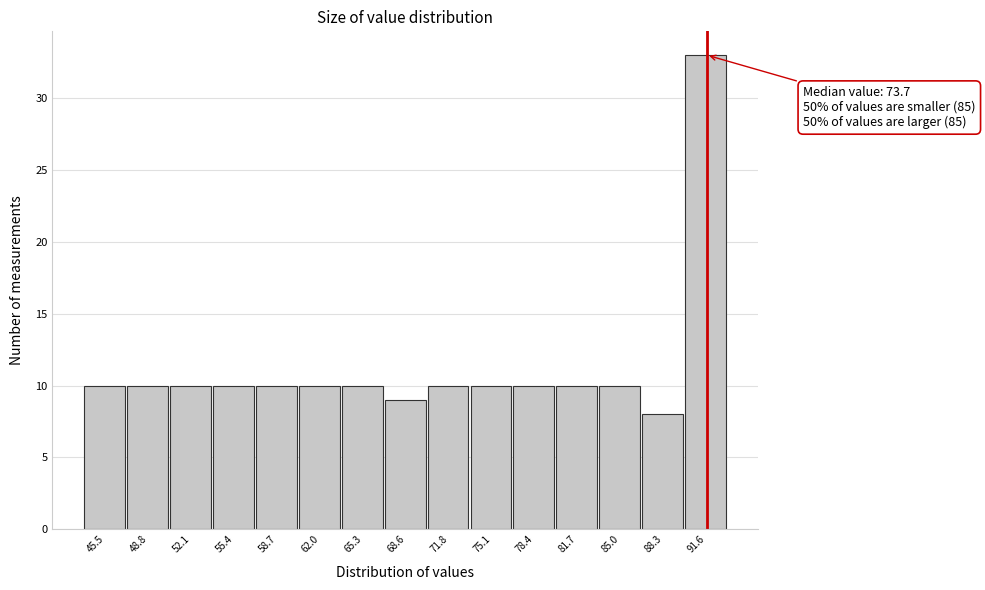

Reading left to right, what are all the values shown in this chart?

45.5=10	48.8=10	52.1=10	55.4=10	58.7=10	62.0=10	65.3=10	68.6=9	71.8=10	75.1=10	78.4=10	81.7=10	85.0=10	88.3=8	91.6=33